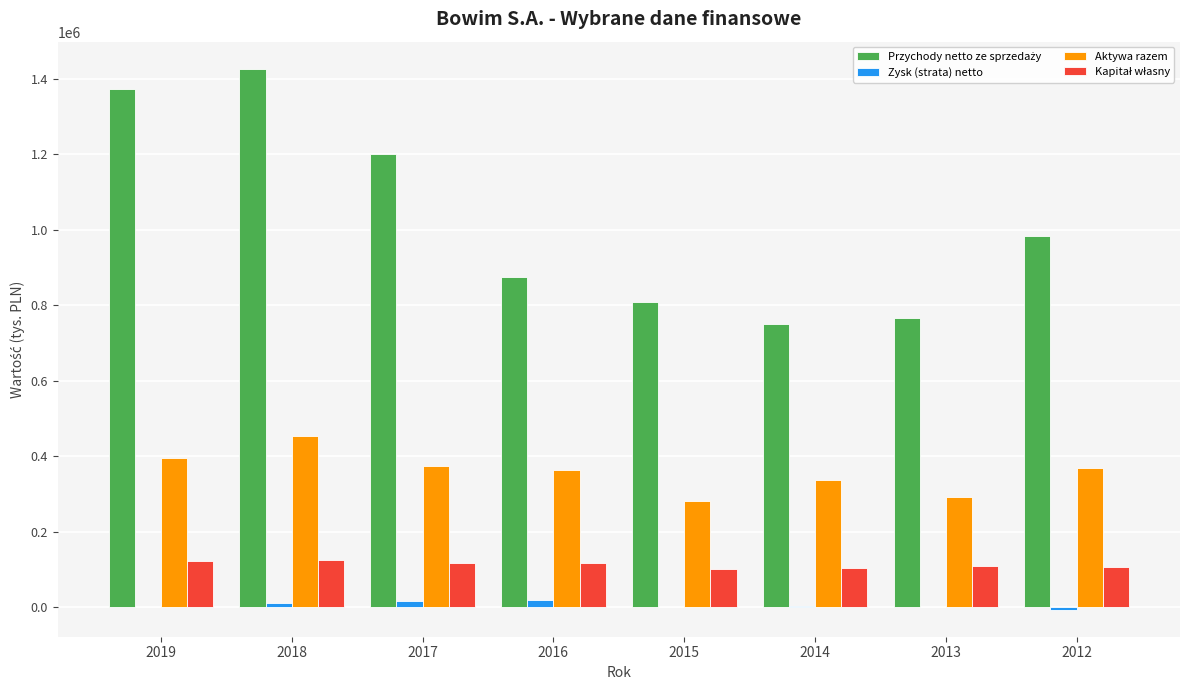

How many groups of bars are there?

8